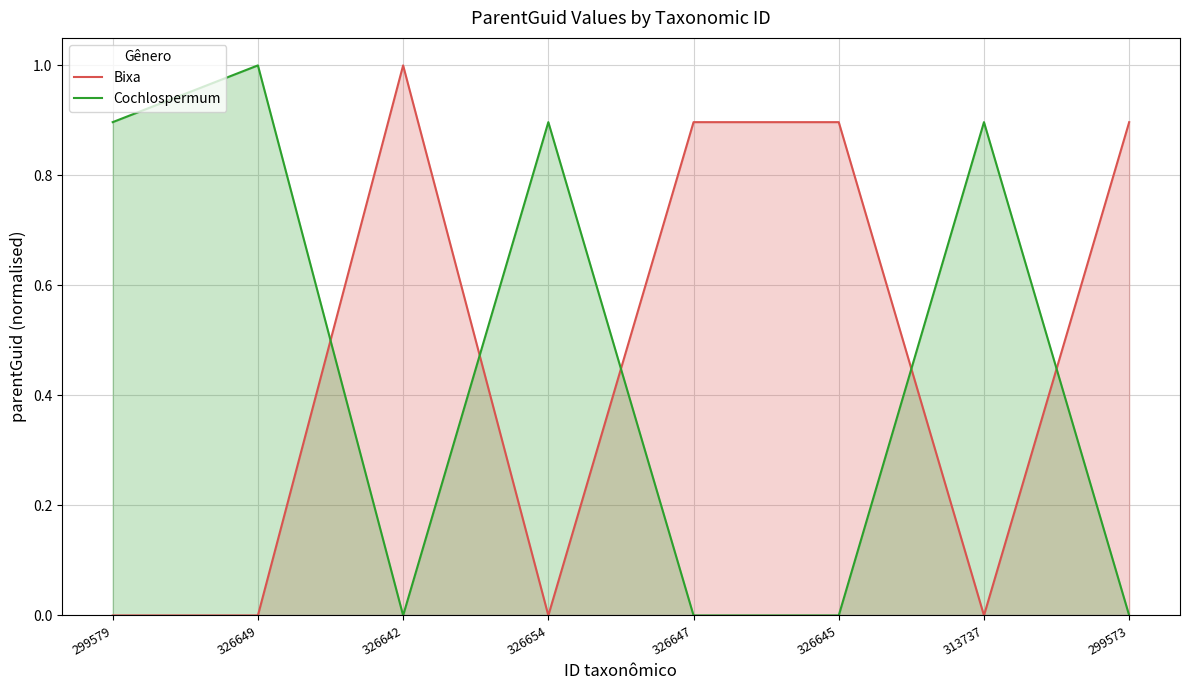

How many interior local peaks does the Cochlospermum series have?

3